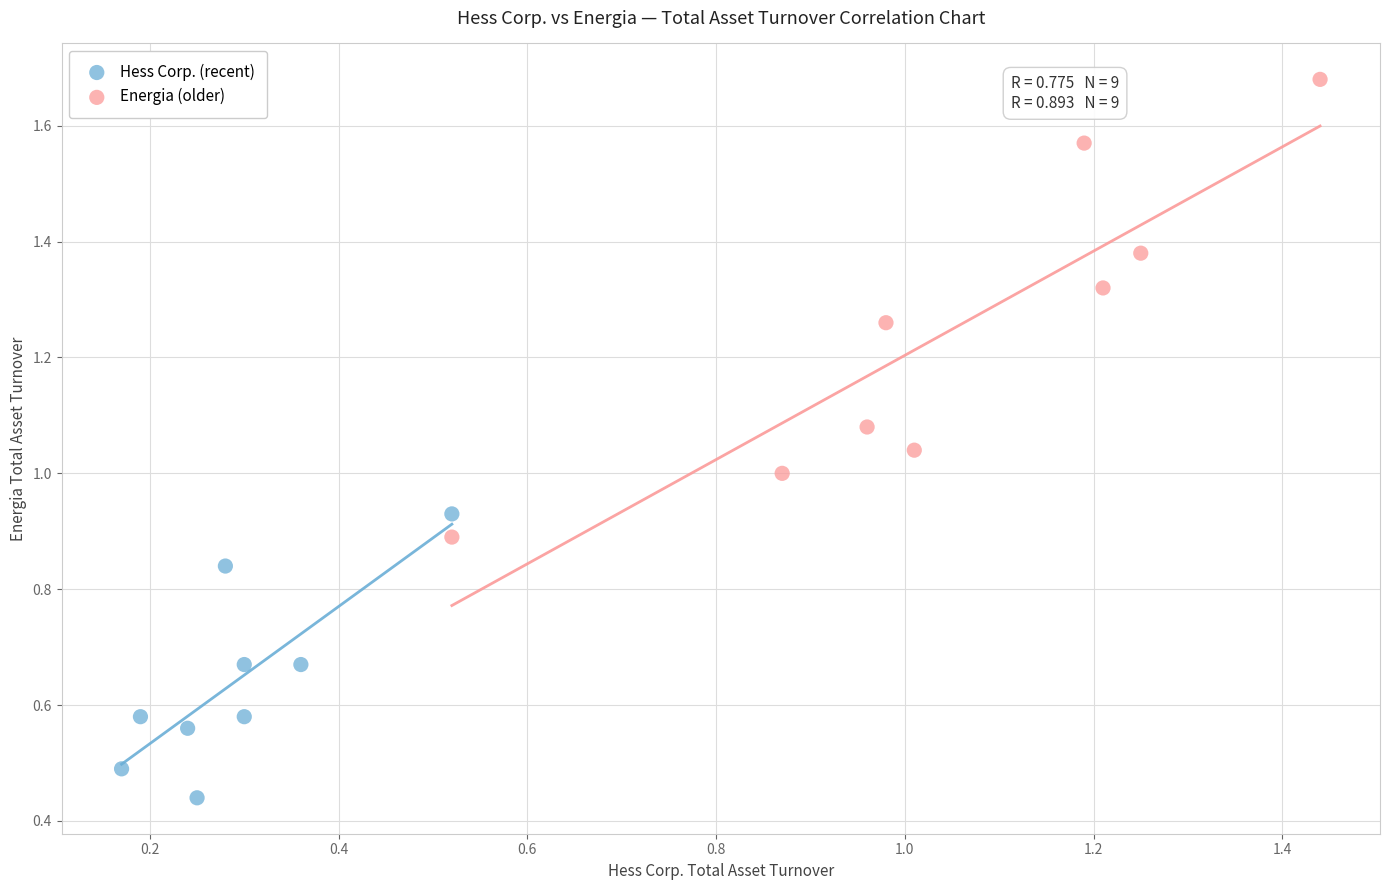

Which series reaches the maximum Y coordinate?

Energia (older)